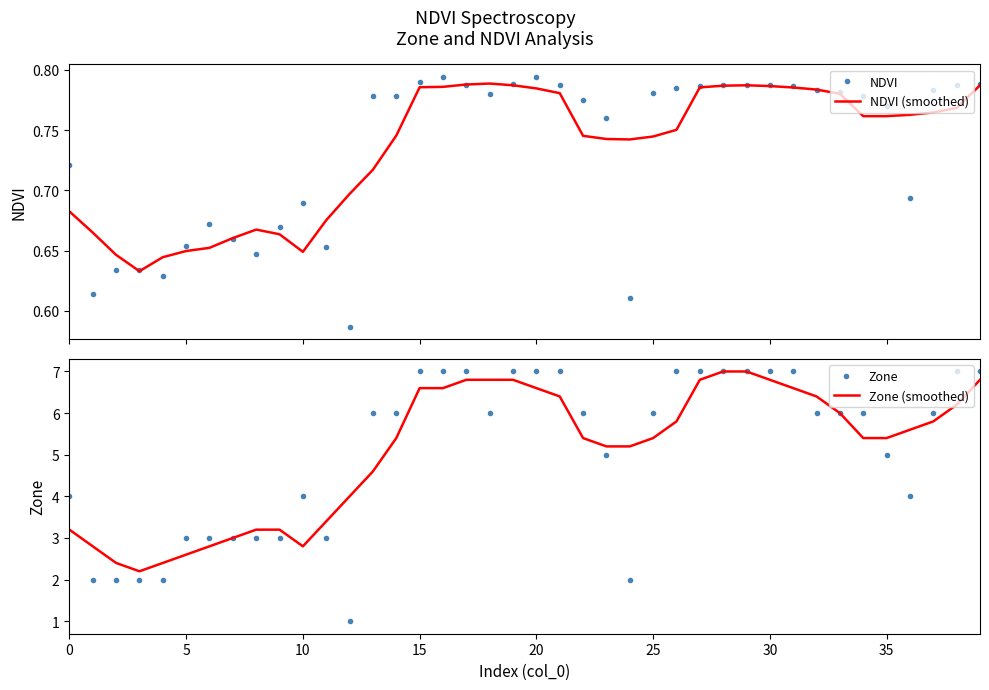

The Zone (smoothed) series shows 3.4 at 30. True or false?

False